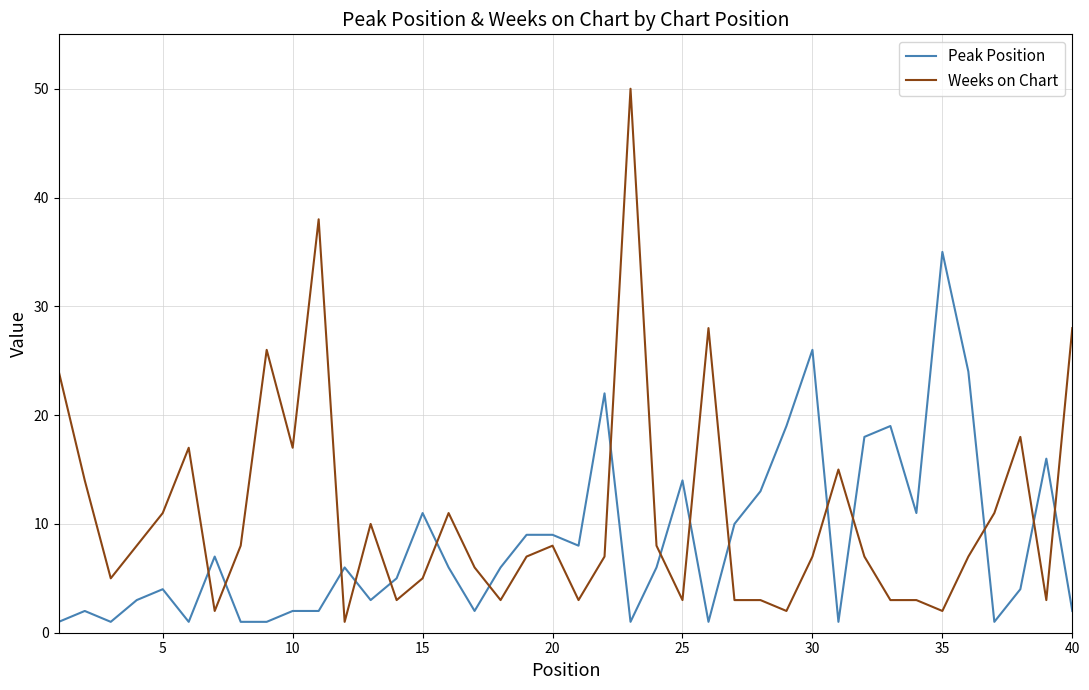

Reading right to left, list all the values displayed in this chart.

Peak Position: 2	16	4	1	24	35	11	19	18	1	26	19	13	10	1	14	6	1	22	8	9	9	6	2	6	11	5	3	6	2	2	1	1	7	1	4	3	1	2	1
Weeks on Chart: 28	3	18	11	7	2	3	3	7	15	7	2	3	3	28	3	8	50	7	3	8	7	3	6	11	5	3	10	1	38	17	26	8	2	17	11	8	5	14	24